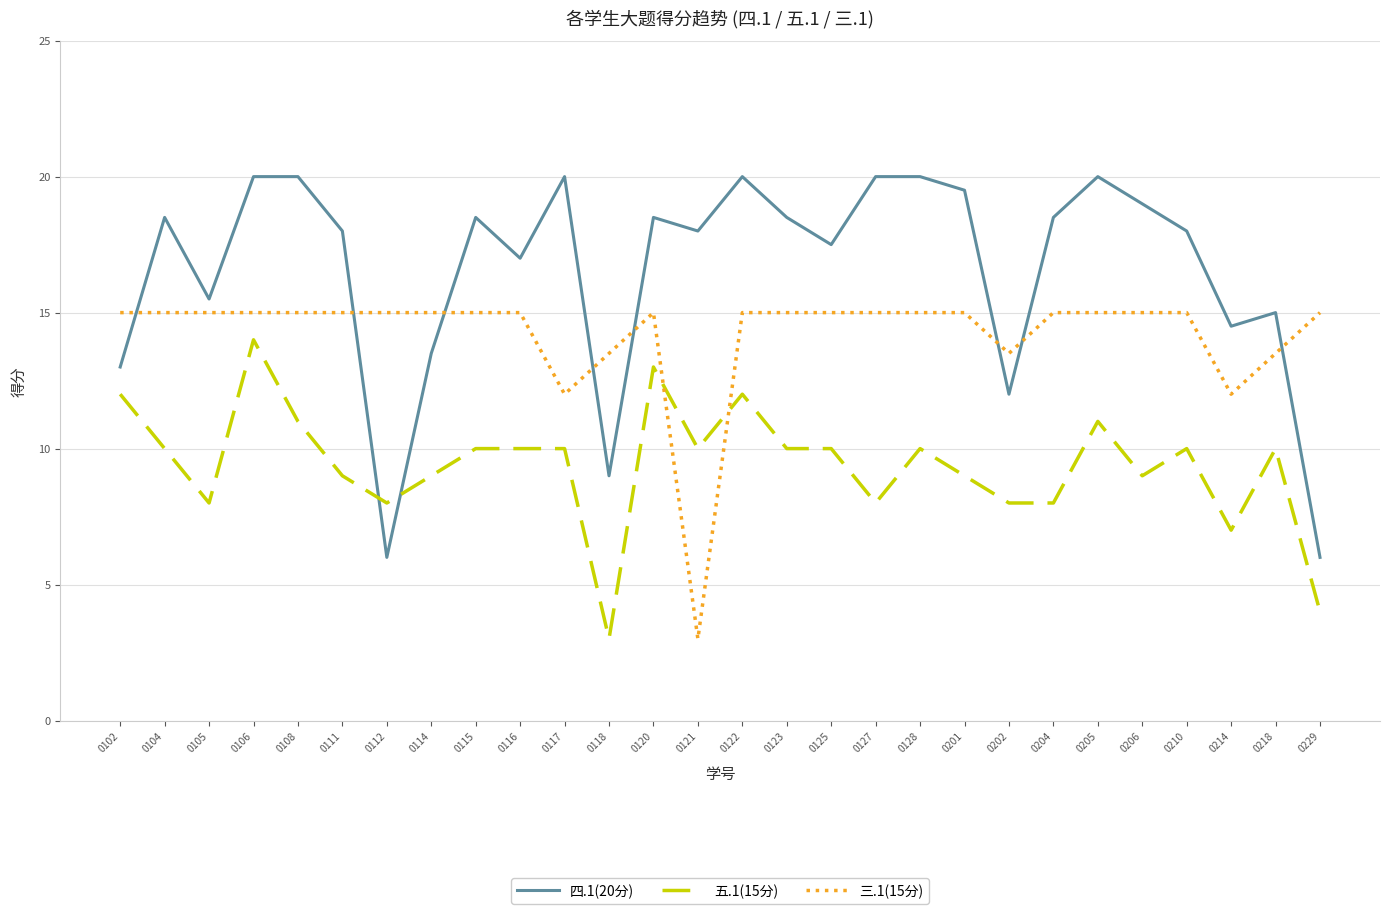

What is the minimum value for 四.1(20分)?

6.0